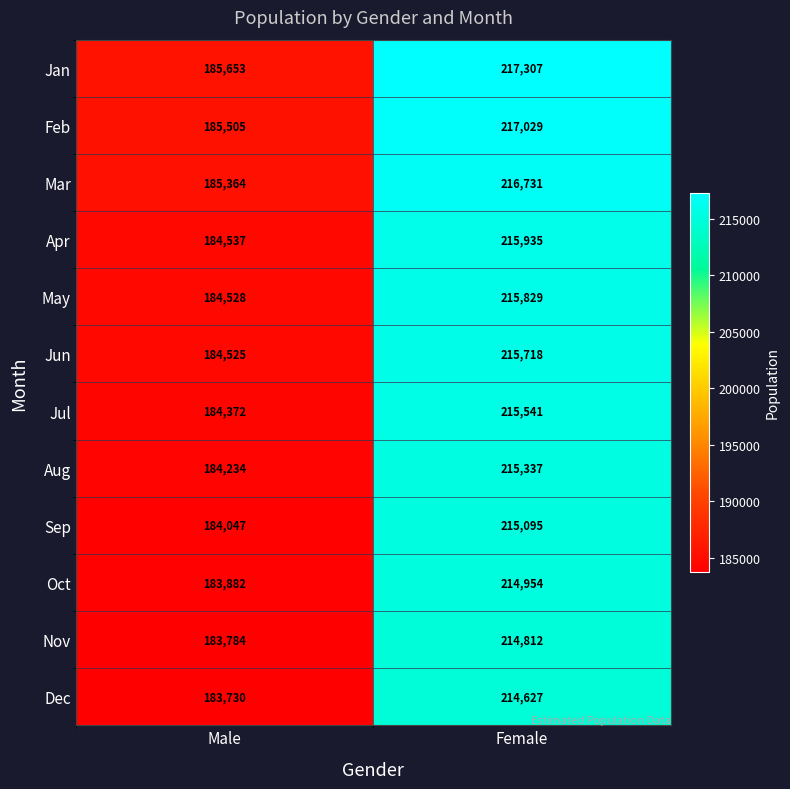

How many series are shown in this chart?

12